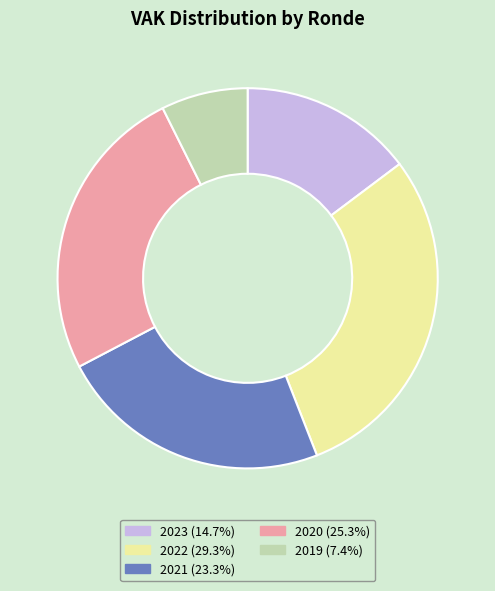

Count the number of slices in the pie.

5